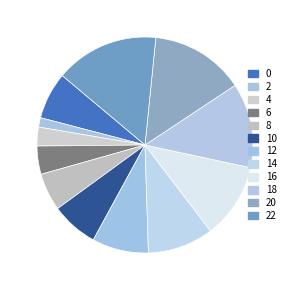

To the nearest percent, what percentage of the pie is 18?

13%